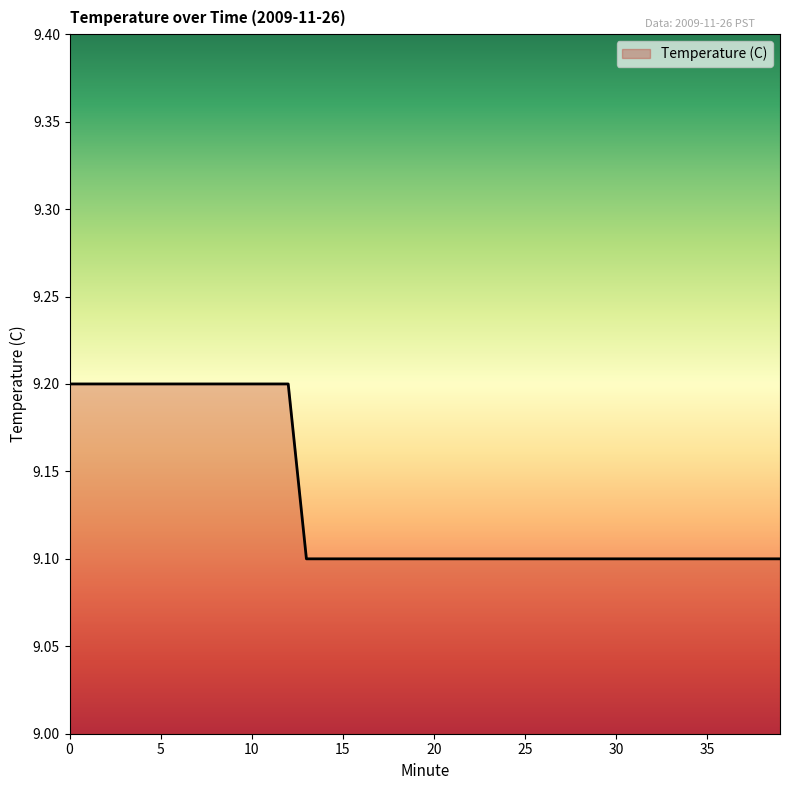

Reading left to right, extract all data points from this chart.

9.2	9.2	9.2	9.2	9.2	9.2	9.2	9.2	9.2	9.2	9.2	9.2	9.2	9.1	9.1	9.1	9.1	9.1	9.1	9.1	9.1	9.1	9.1	9.1	9.1	9.1	9.1	9.1	9.1	9.1	9.1	9.1	9.1	9.1	9.1	9.1	9.1	9.1	9.1	9.1